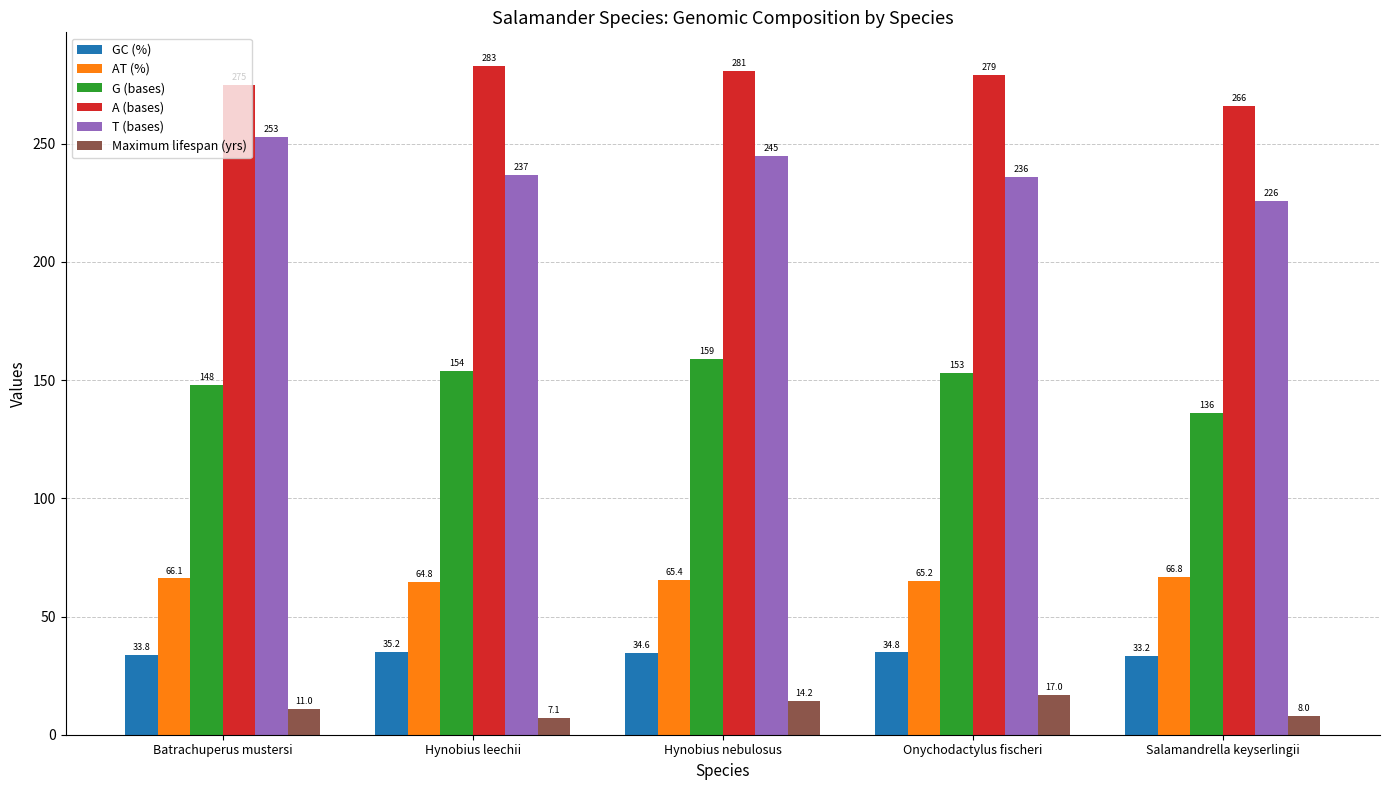

What is the total value across all series at Onychodactylus fischeri?

785.0